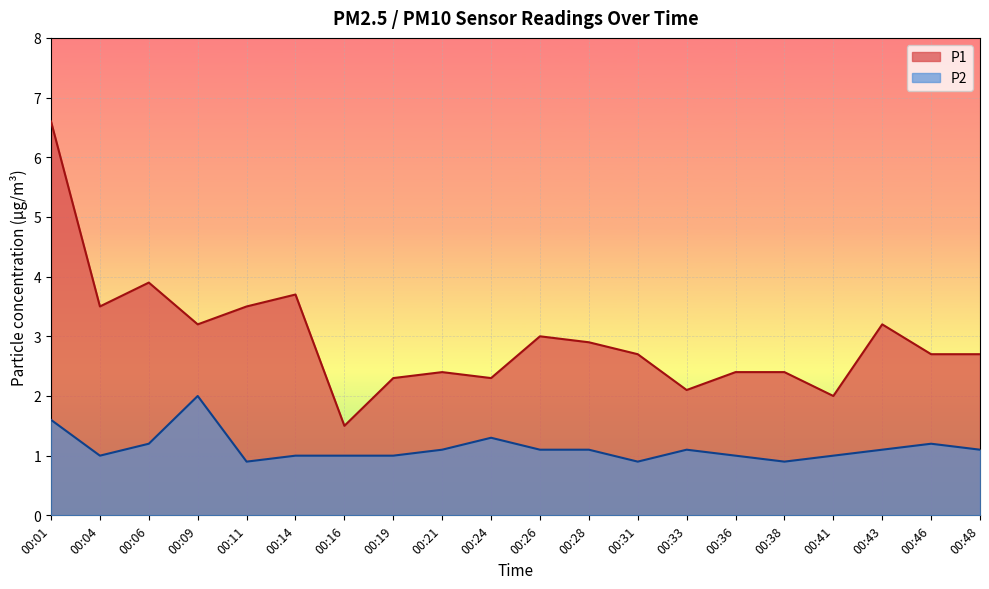

At 00:41, list the series in order from largest to smallest.

P1, P2